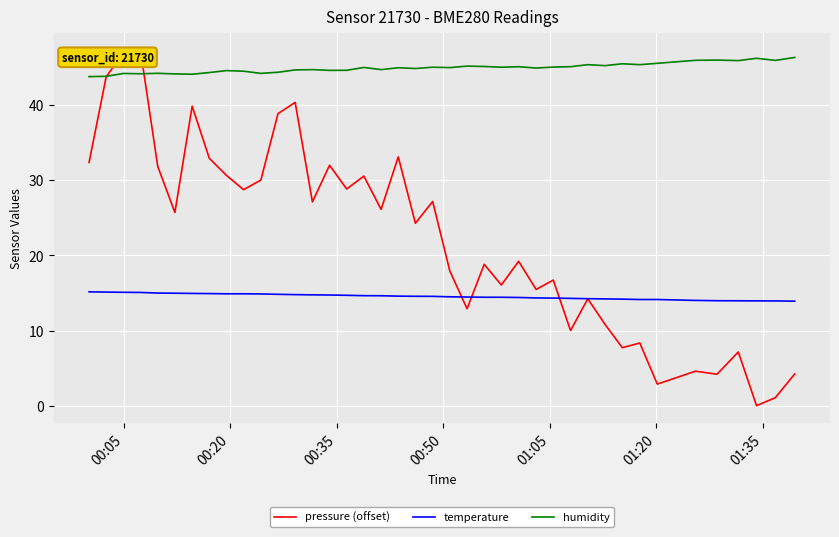

List the series in order of their peak value, lowest first.

temperature, humidity, pressure (offset)